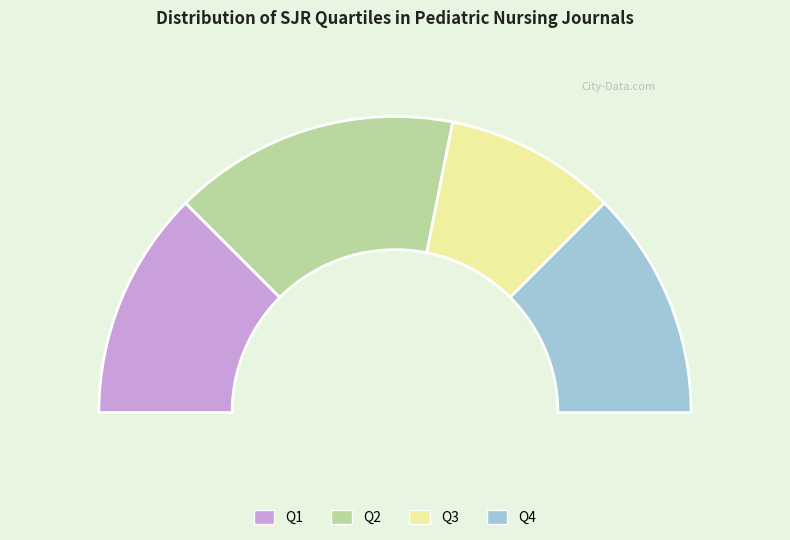

Count the number of slices in the pie.

4